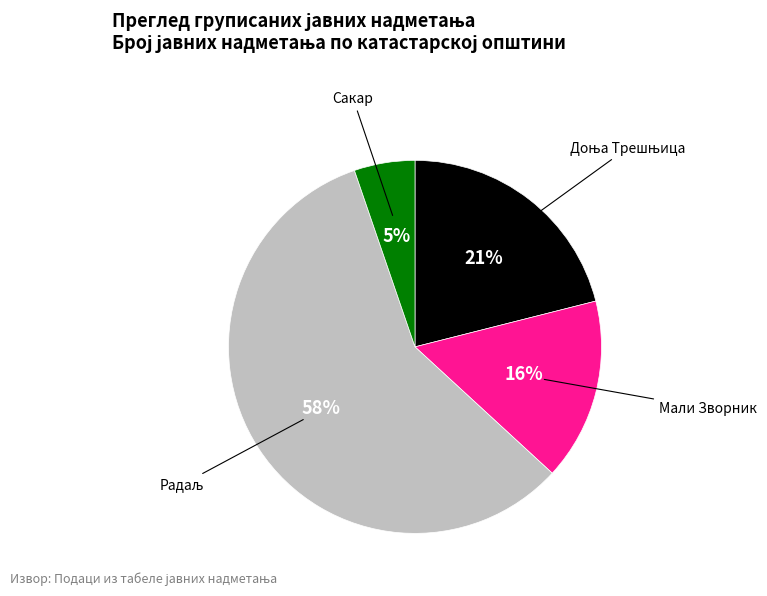

To the nearest percent, what is the average slice percentage?

25%